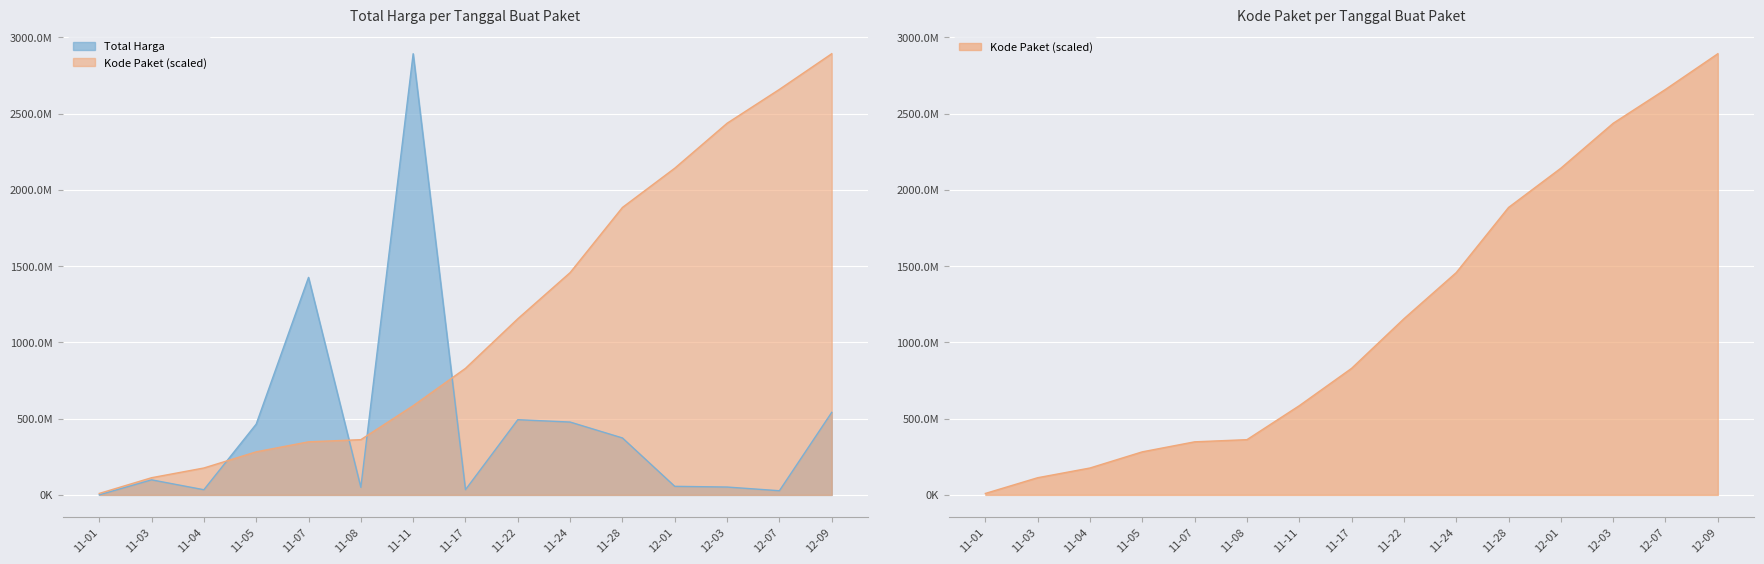

How many lines are shown in the chart?

2